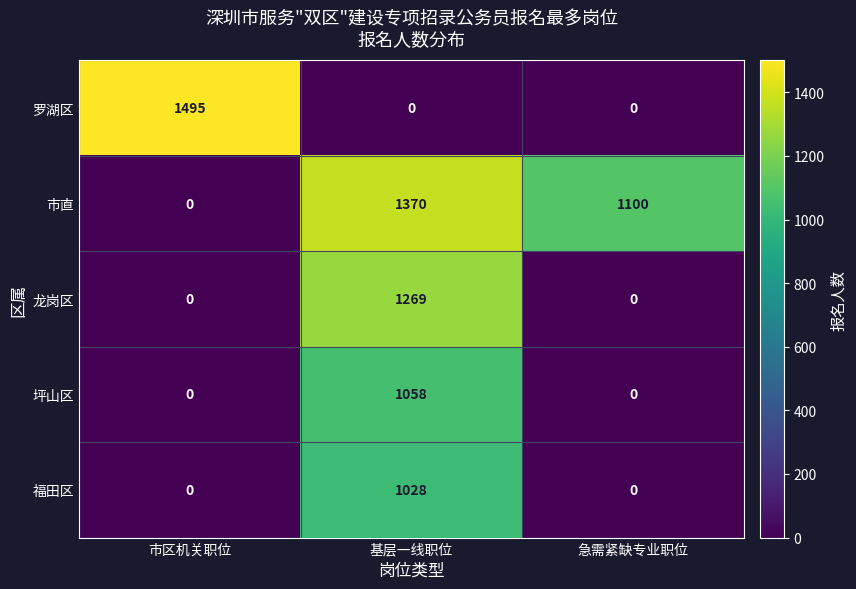

What is the maximum value shown in the chart?

1495